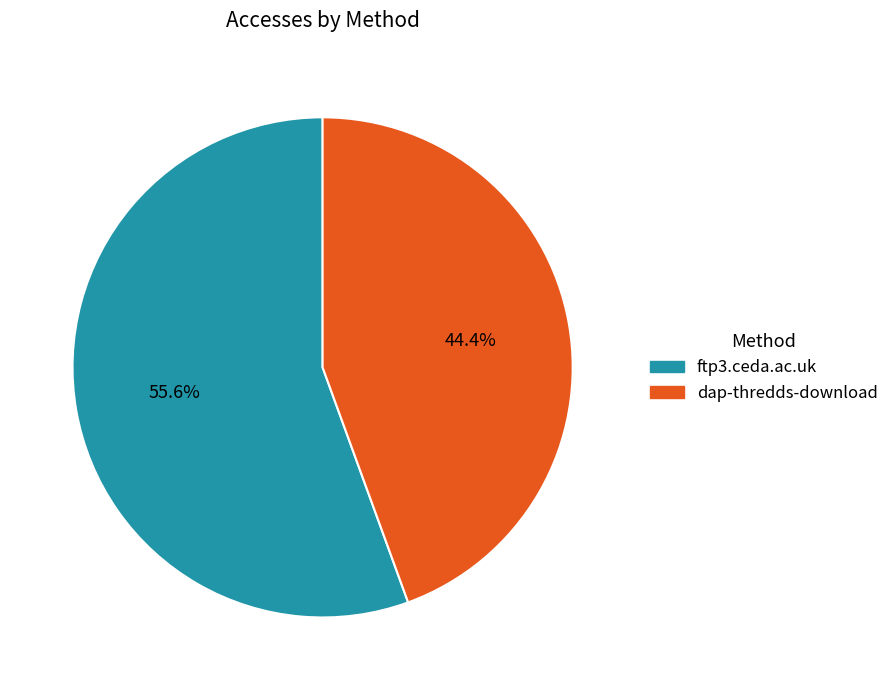

How many slices are in this pie chart?

2